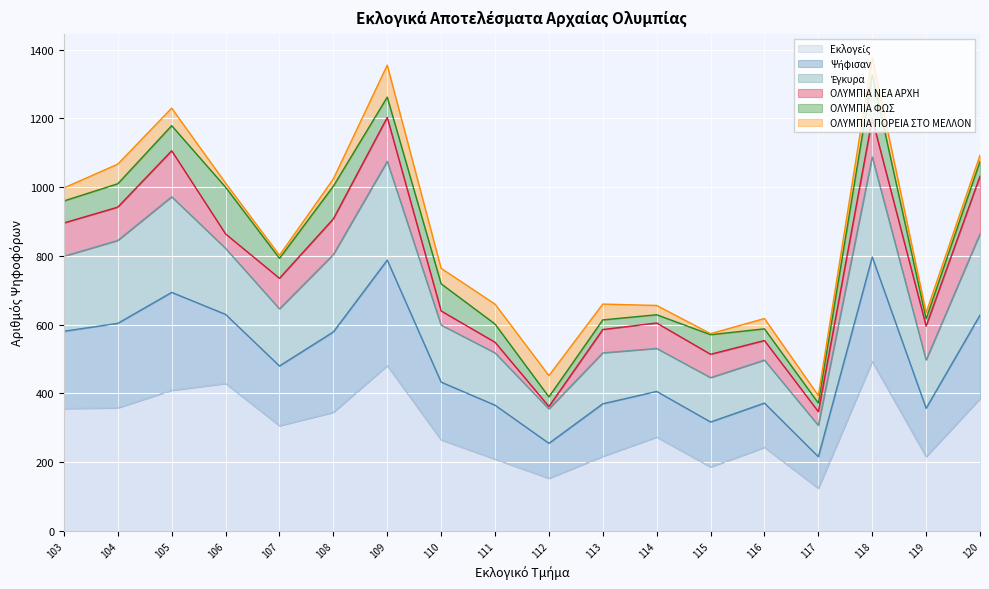

At which category does Εκλογείς reach its first local valley?

107